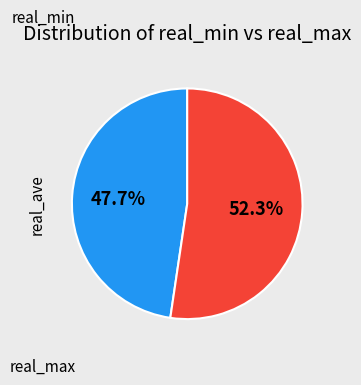

Is there a majority slice in this chart?

Yes